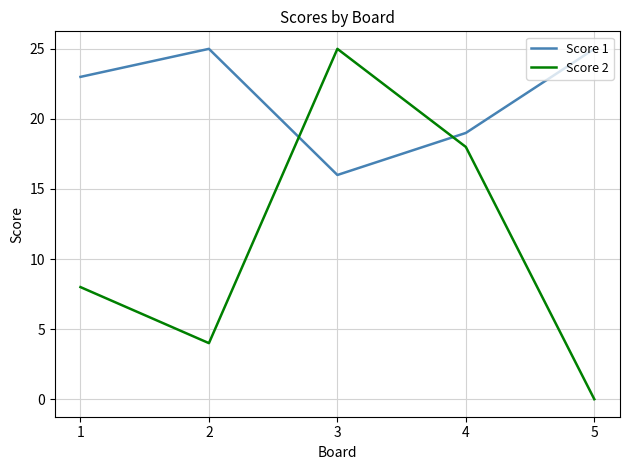

Rank the categories by Score 2 value from lowest to highest.

5, 2, 1, 4, 3